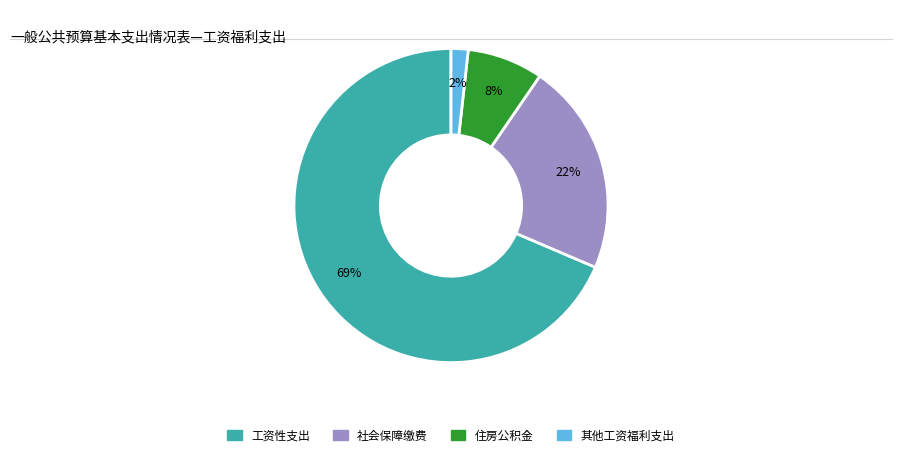

To the nearest percent, what is the average slice percentage?

25%